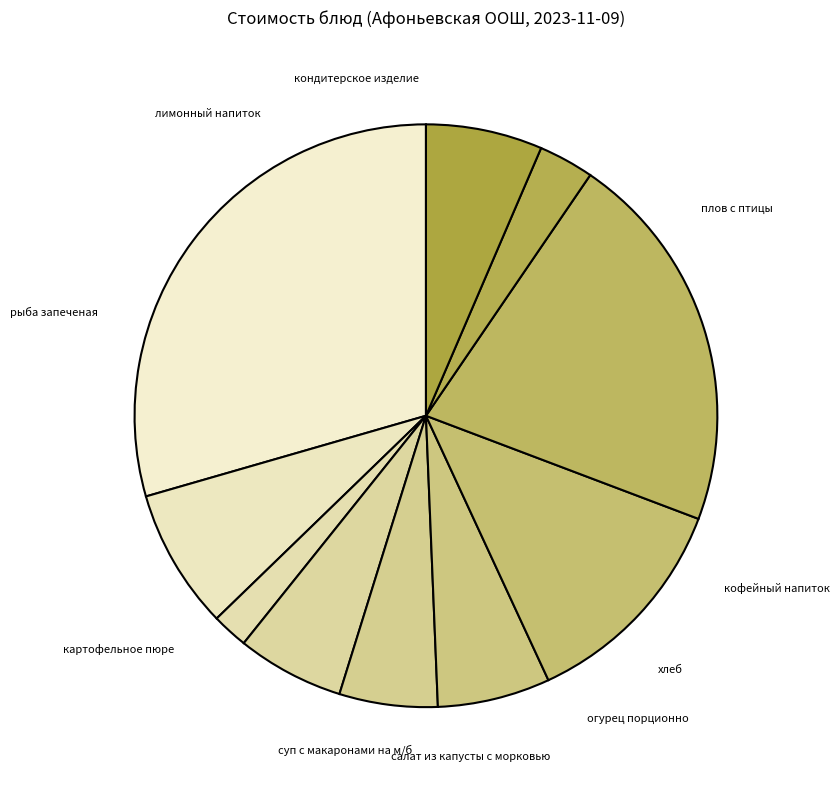

To the nearest percent, what is the combined percentage of салат из капусты с морковью and кондитерское изделие?

12%